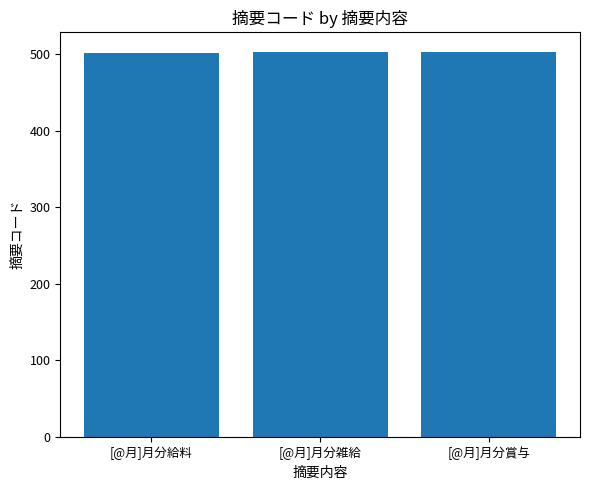

The value at [@月]月分給料 is 501. True or false?

True